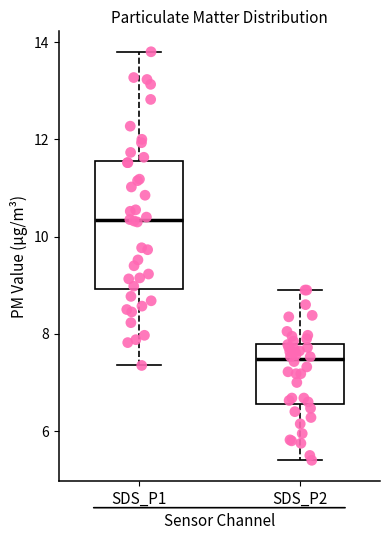

Reading left to right, transcribe this box plot: for each box, give where its median line is, the range the box spans, and where its two whiskers end, as read against the y-axis. The values are not printed on the chart, so give them approximately, as read against the axis.

SDS_P1: median 10.4, box 9.0 to 11.6, whiskers 7.4 to 13.8
SDS_P2: median 7.4, box 6.6 to 7.8, whiskers 5.4 to 9.0